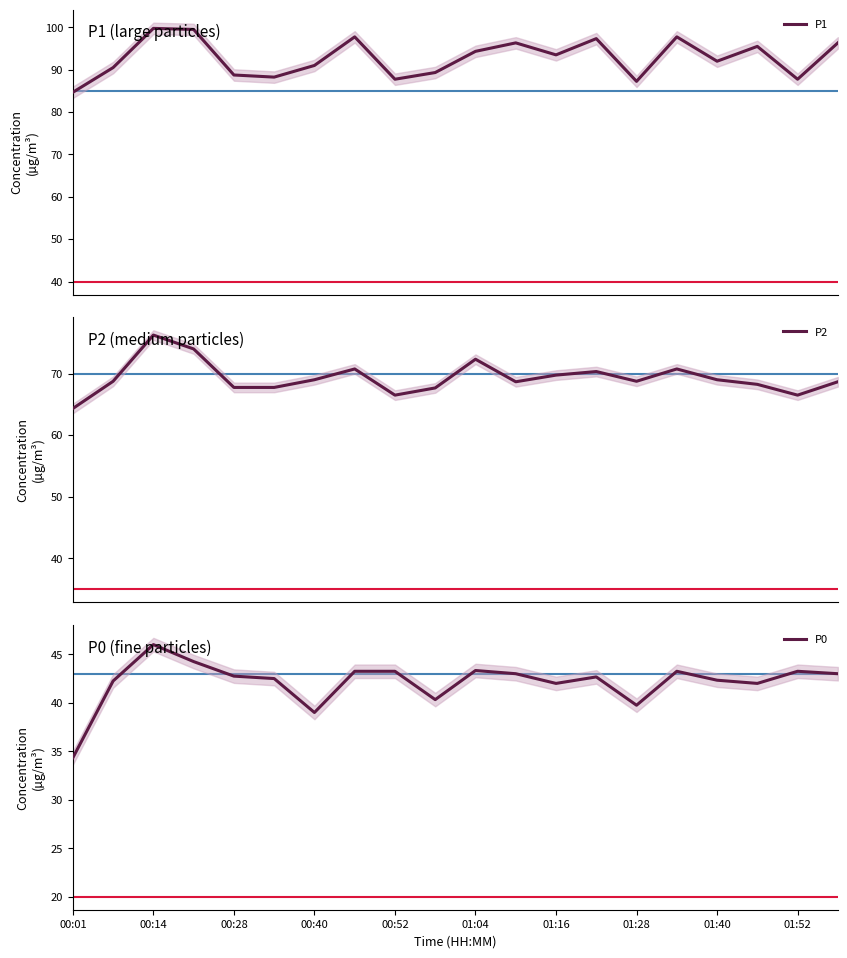

What is the spread (max minus min) of values at 19?

53.3